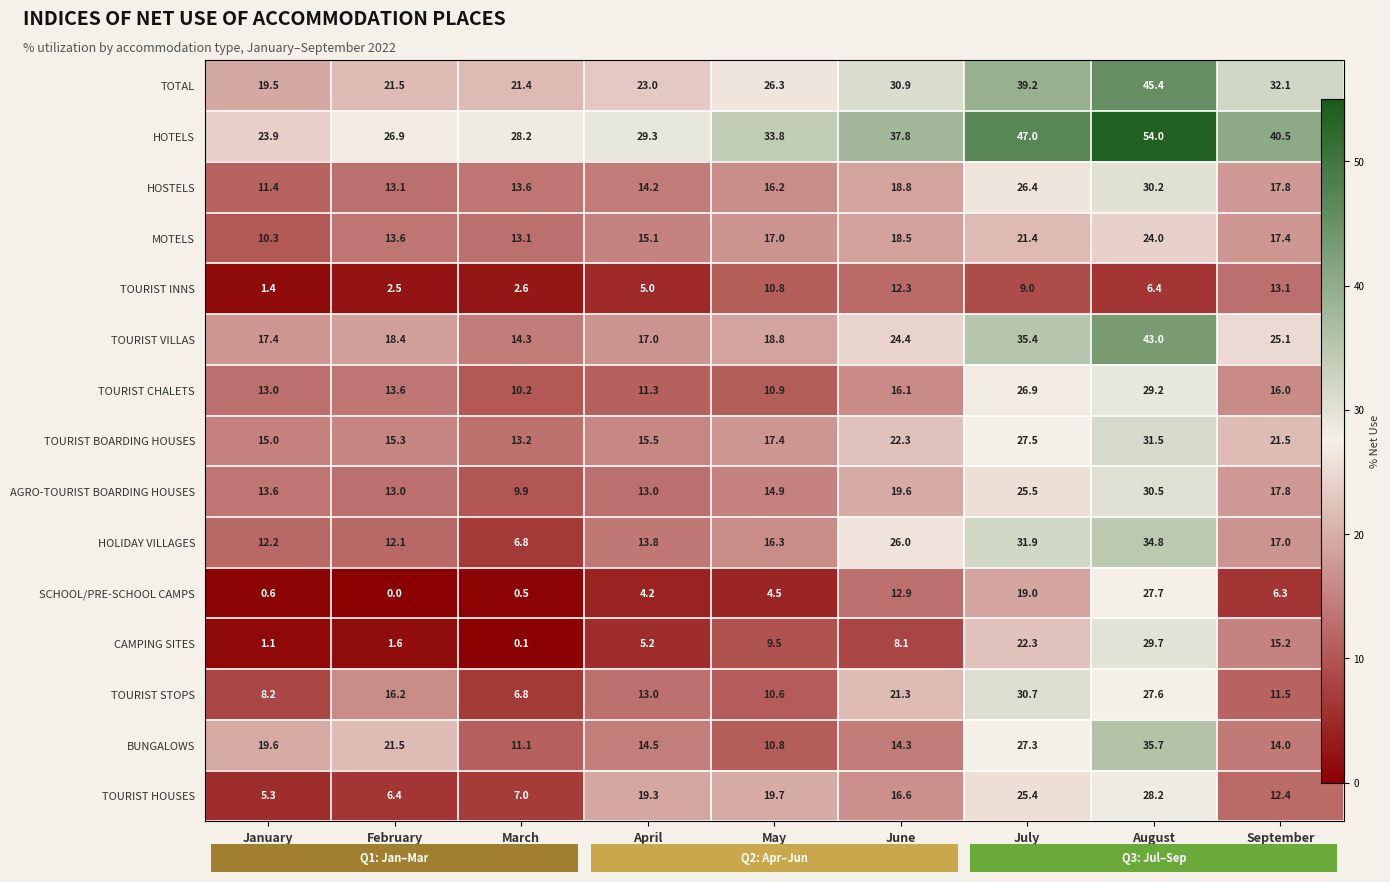

The TOURIST BOARDING HOUSES series shows 7.1 at June. True or false?

False